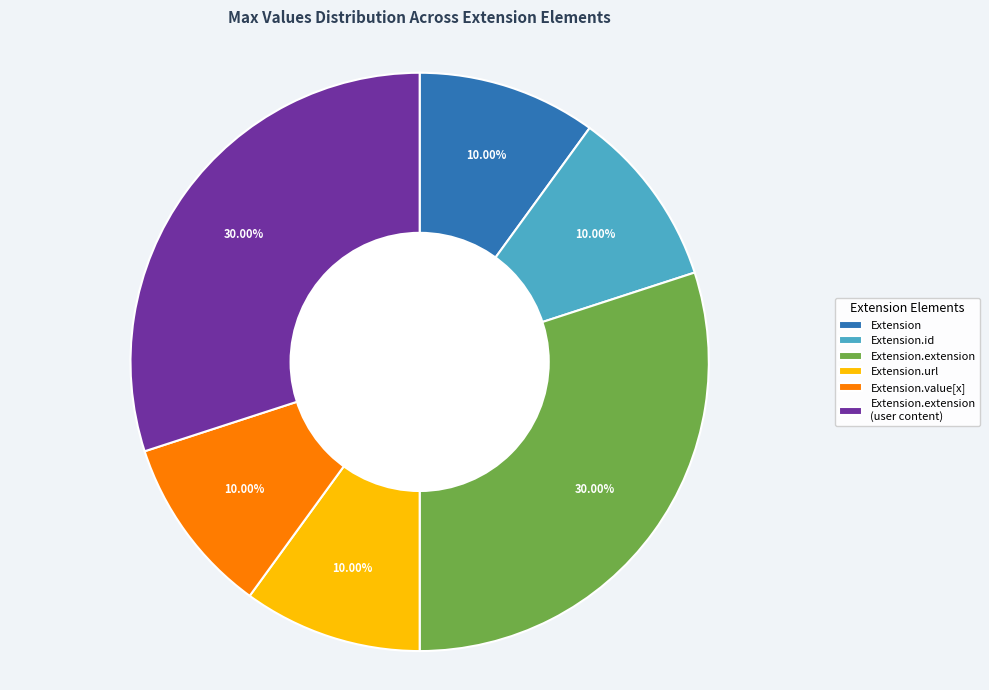

True or false: Extension.url accounts for 46% of the total.

False